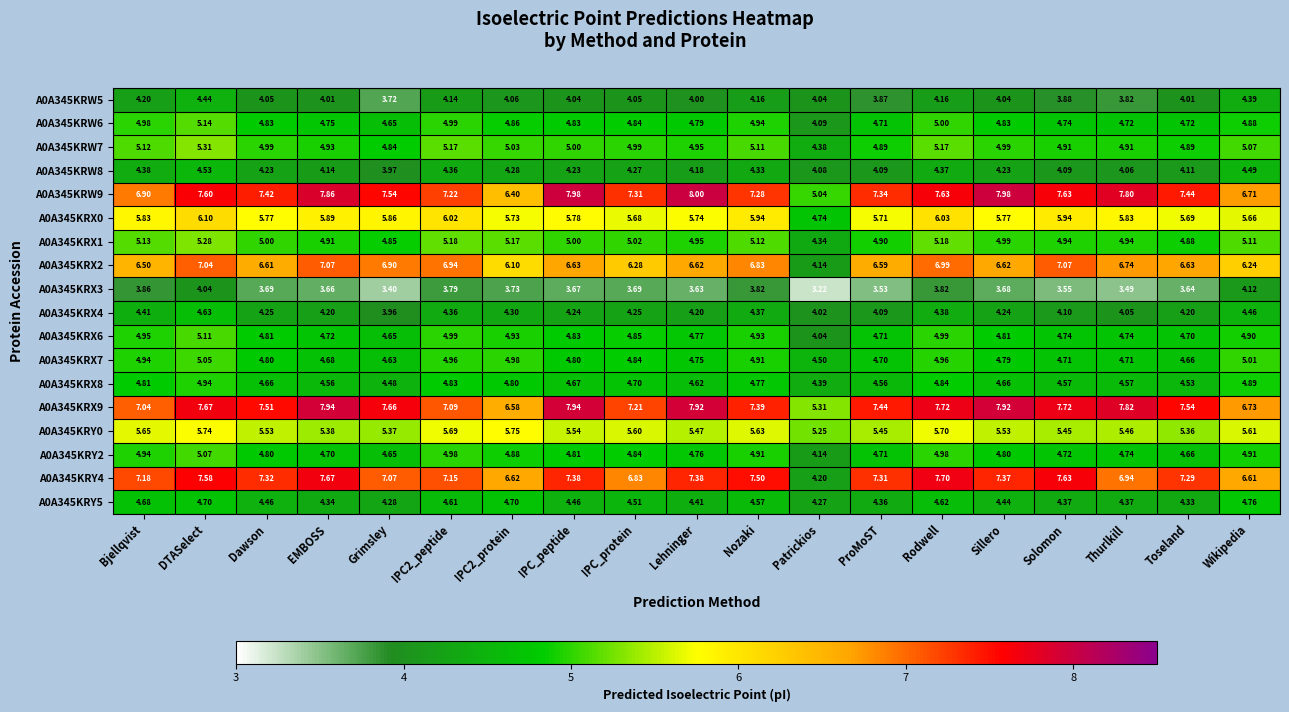

Is the value of A0A345KRW6 at EMBOSS greater than the value of A0A345KRW5 at Dawson?

Yes